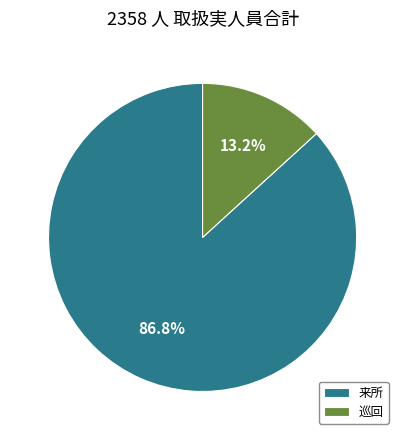

To the nearest percent, what portion does 来所 represent?

87%